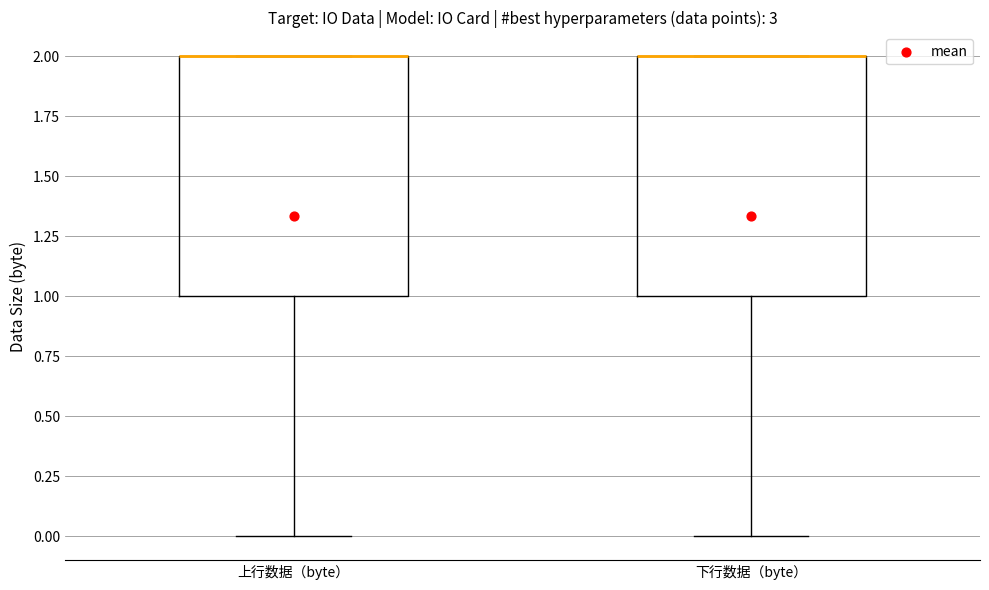

Reading left to right, transcribe this box plot: for each box, give where its median line is, the range the box spans, and where its two whiskers end, as read against the y-axis. The values are not printed on the chart, so give them approximately, as read against the axis.

上行数据（byte）: median 2 (drawn on the box's upper edge), box 1 to 2, whiskers 0 to 2
下行数据（byte）: median 2 (drawn on the box's upper edge), box 1 to 2, whiskers 0 to 2